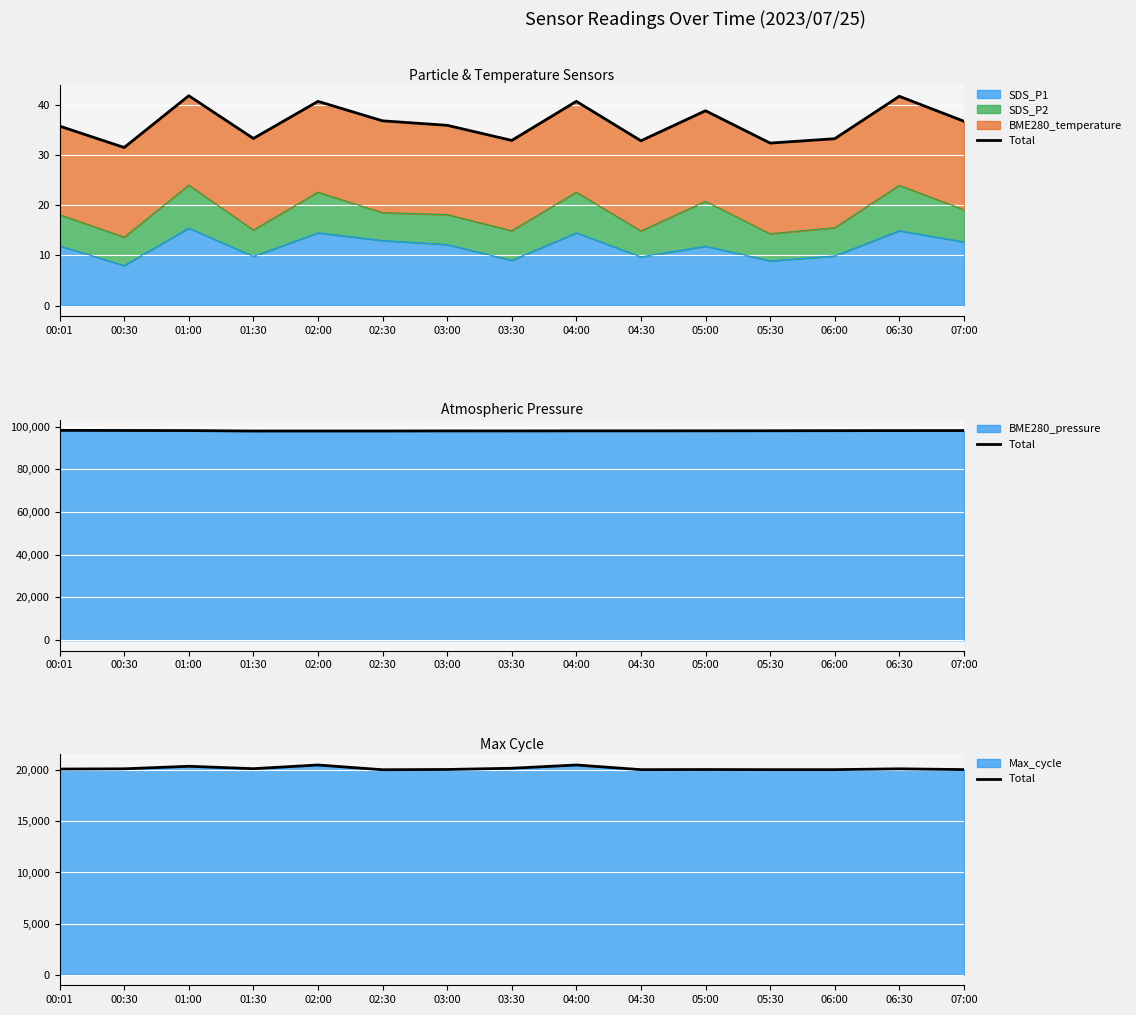

Read the value at 06:00.

20052